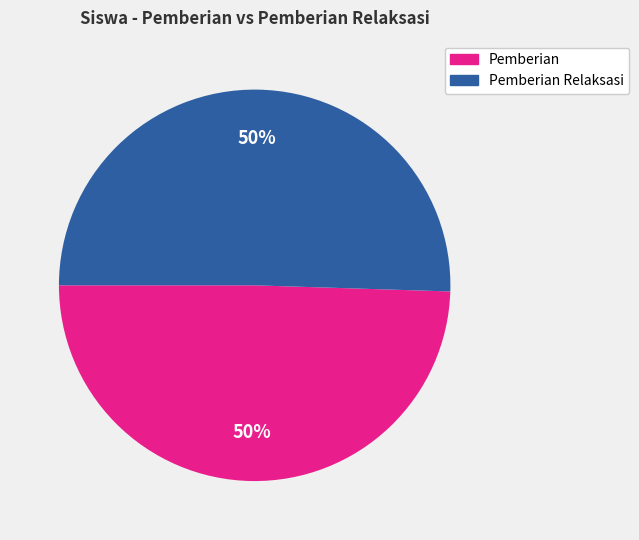

To the nearest percent, what is the average slice percentage?

50%